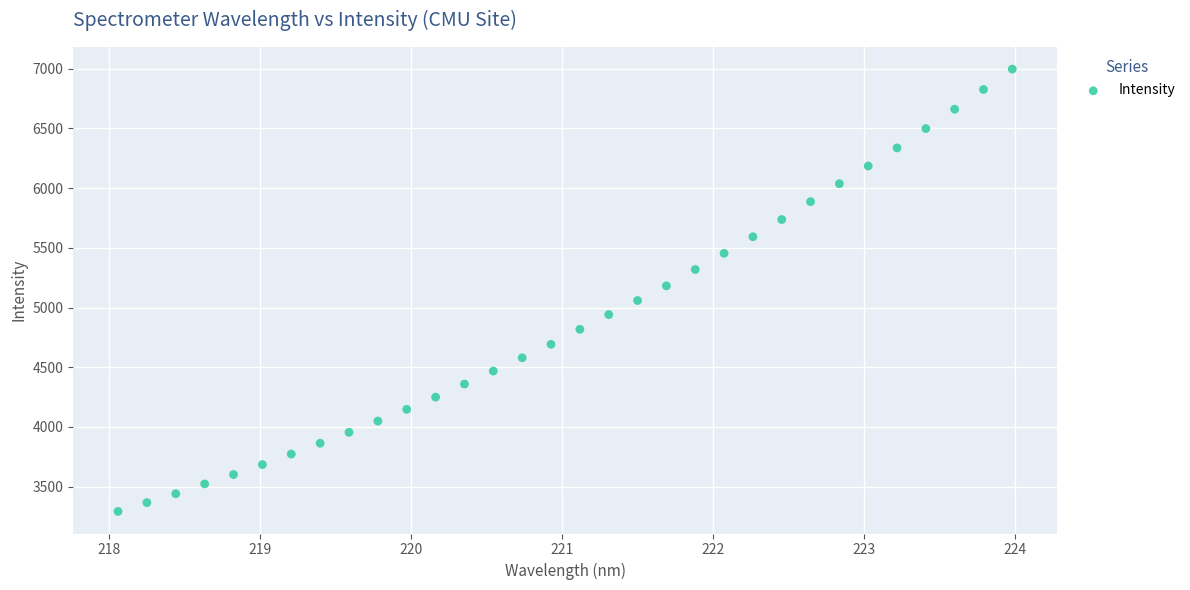

What is the range of Y values (max minus min)?

3705.4